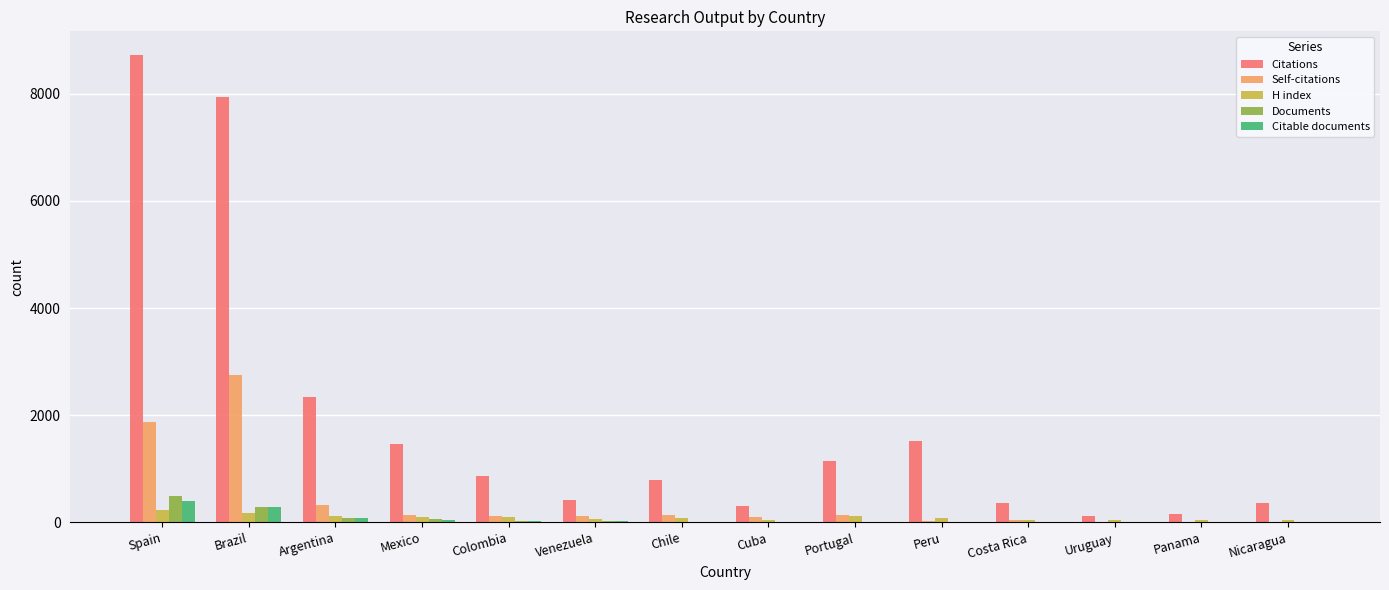

Which series changed the most between Portugal and Nicaragua?

Citations